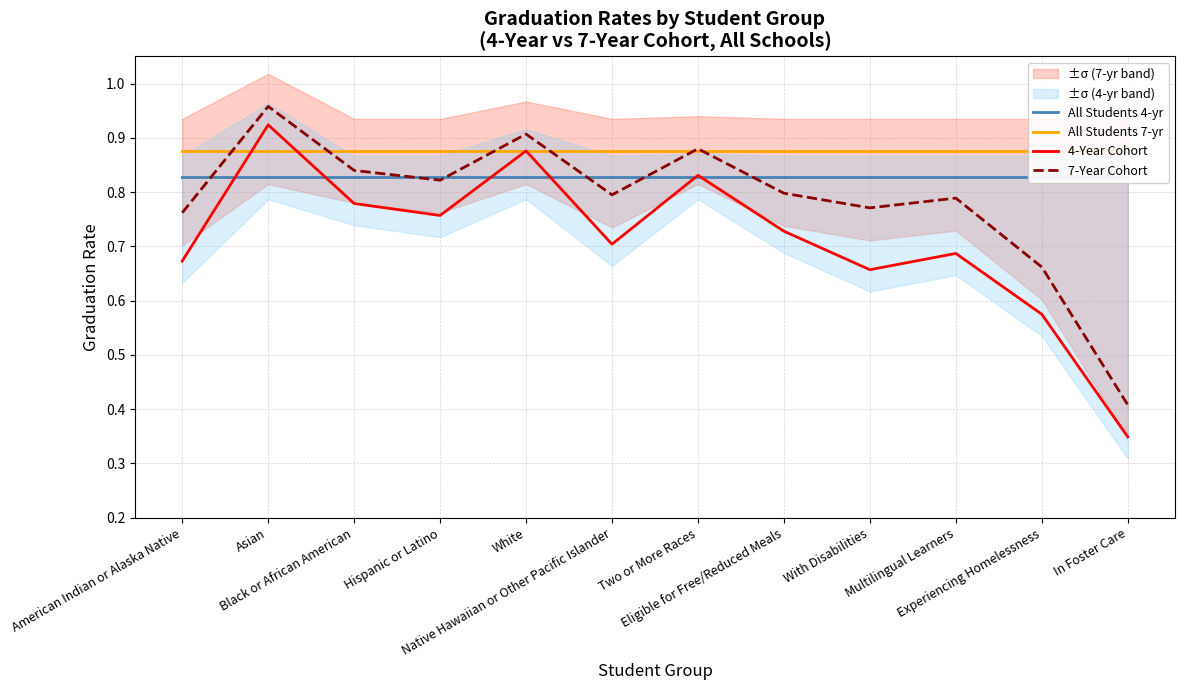

Reading right to left, extract all data points from this chart.

All Students 4-yr: 0.8	0.8	0.8	0.8	0.8	0.8	0.8	0.8	0.8	0.8	0.8	0.8
All Students 7-yr: 0.9	0.9	0.9	0.9	0.9	0.9	0.9	0.9	0.9	0.9	0.9	0.9
4-Year Cohort: 0.3	0.6	0.7	0.7	0.7	0.8	0.7	0.9	0.8	0.8	0.9	0.7
7-Year Cohort: 0.4	0.7	0.8	0.8	0.8	0.9	0.8	0.9	0.8	0.8	1.0	0.8